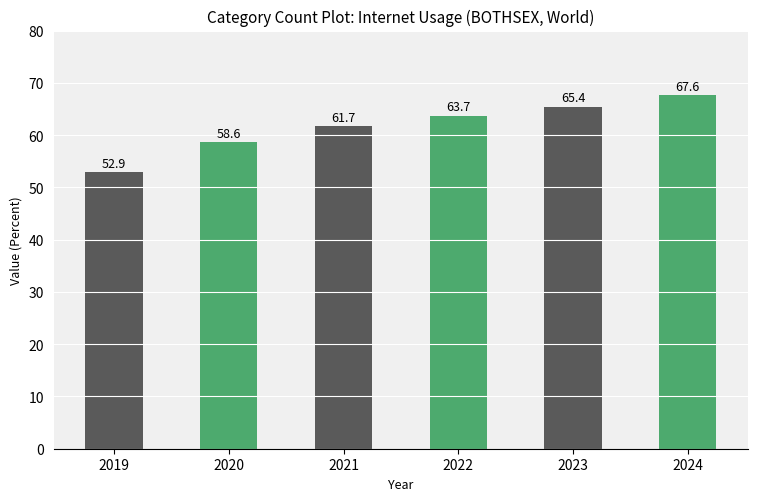

Approximately how many times larger is the value at 2023 compared to 2021?

1.1